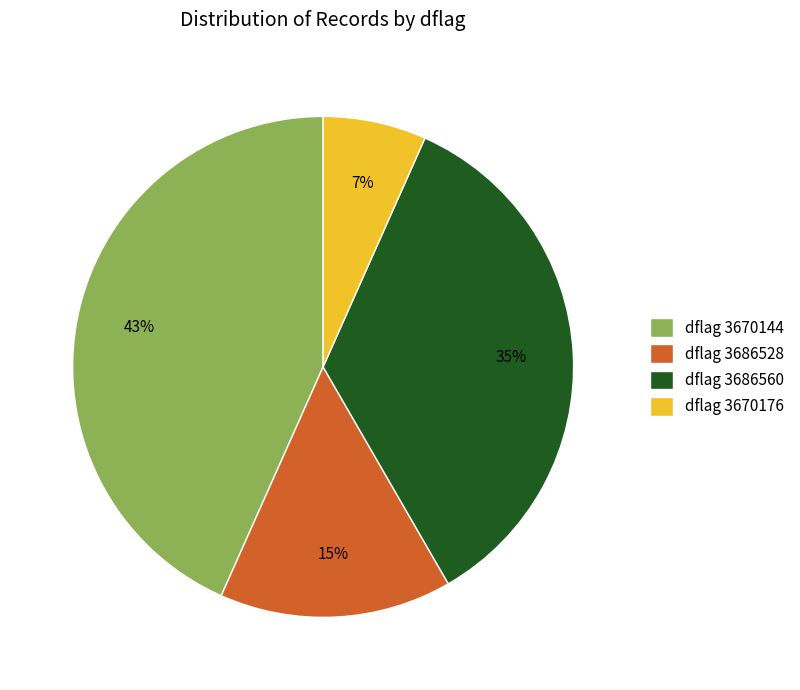

To the nearest percent, what portion does dflag 3670144 represent?

43%